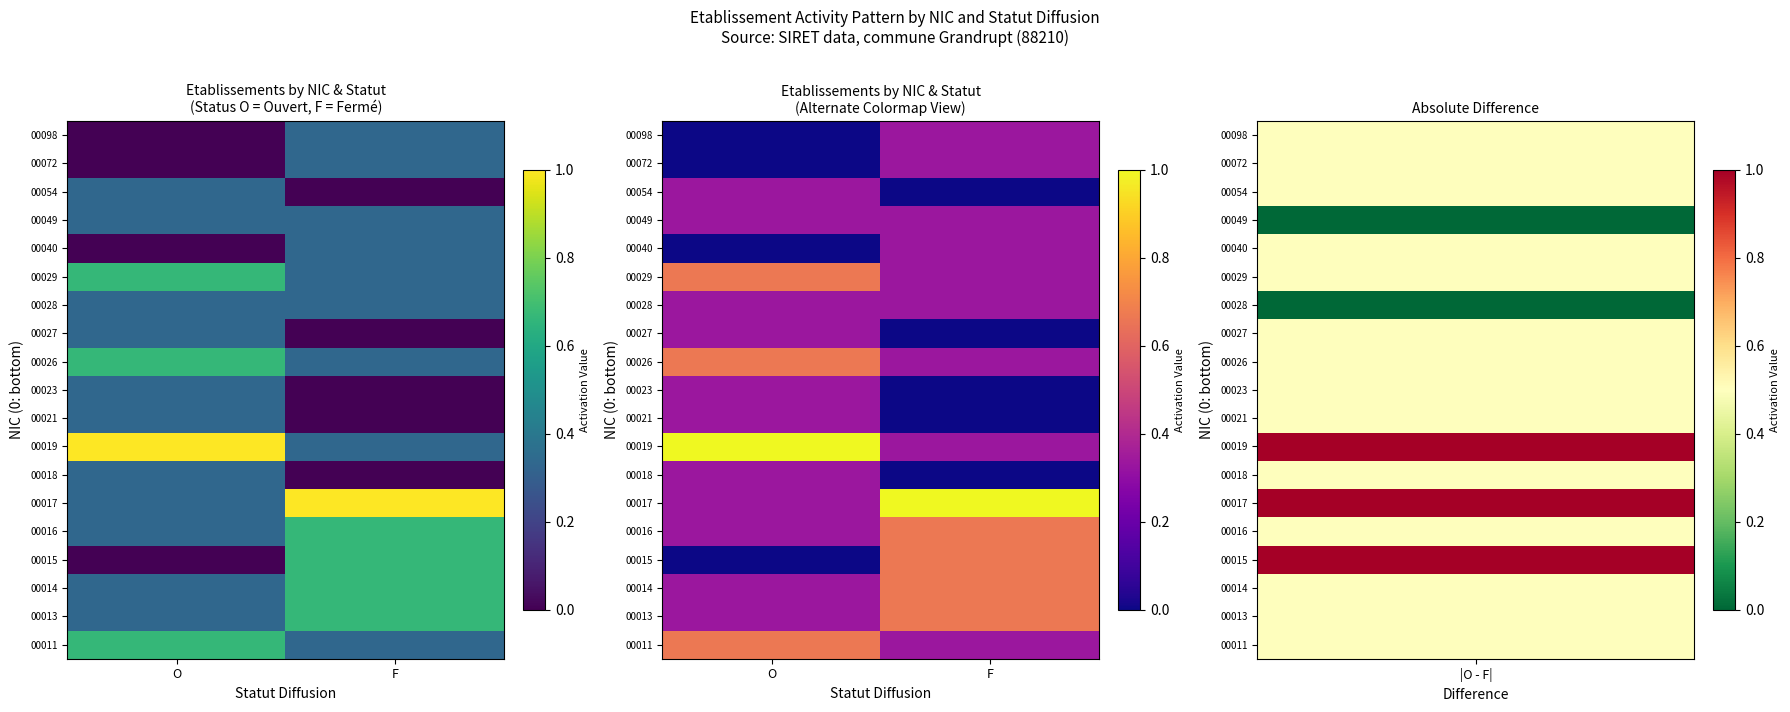

What is the difference between the maximum and minimum values in the 00018 series?

0.3